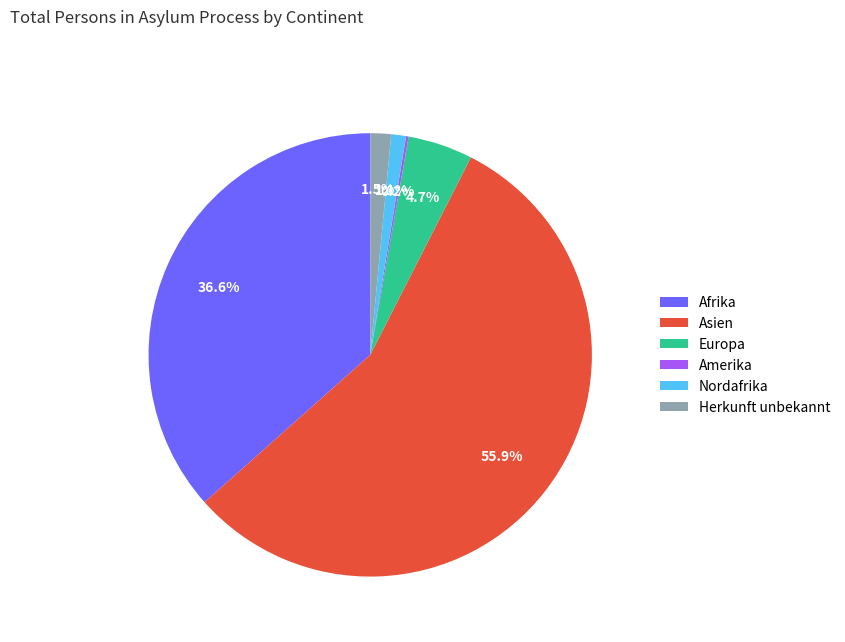

What portion of the pie excludes Europa?

95.3%